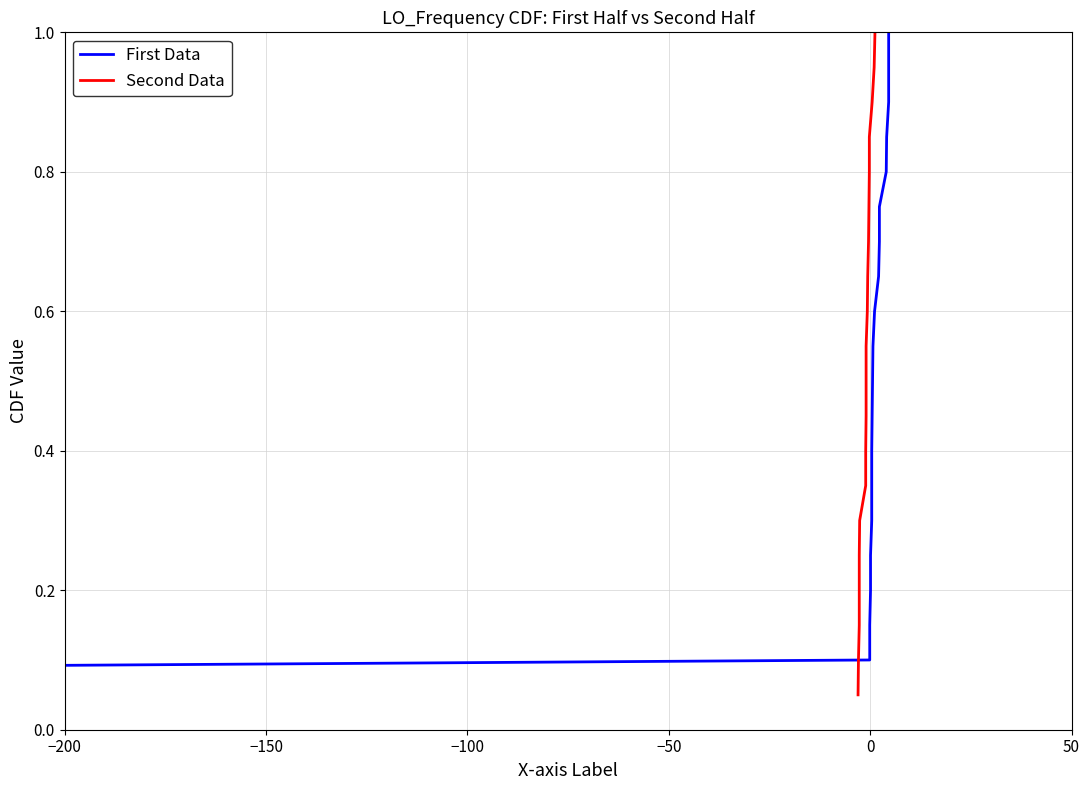

Which series has the largest range (max minus min)?

First Data